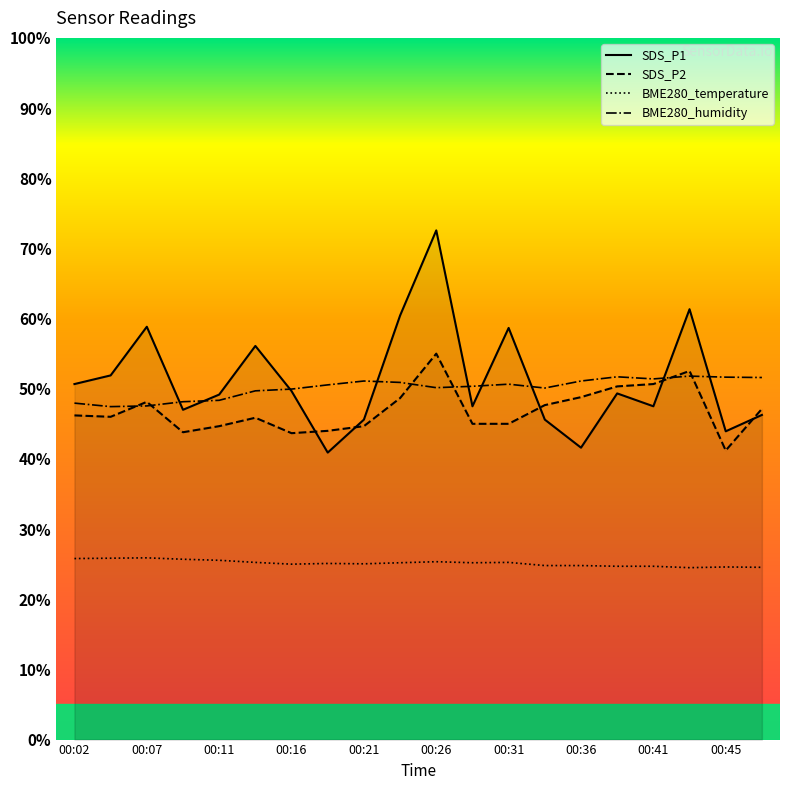

What value does the SDS_P1 series have at 00:02?

50.7